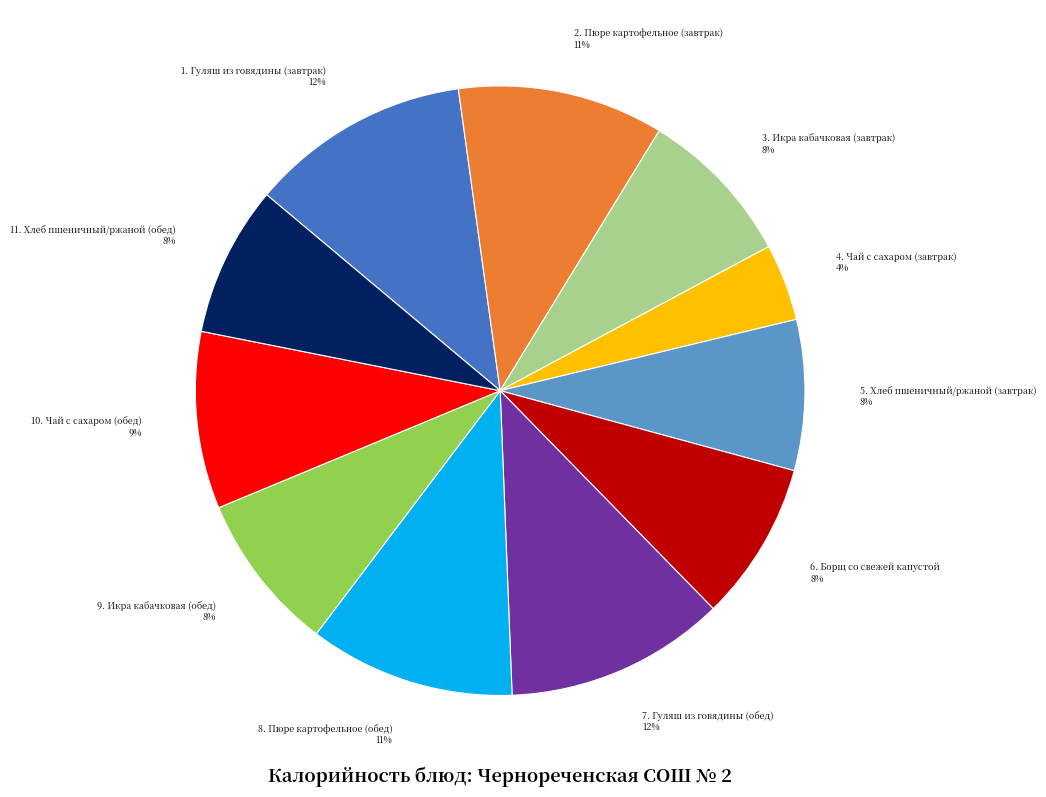

To the nearest percent, what is the difference between the largest and smallest slice percentages?

8%